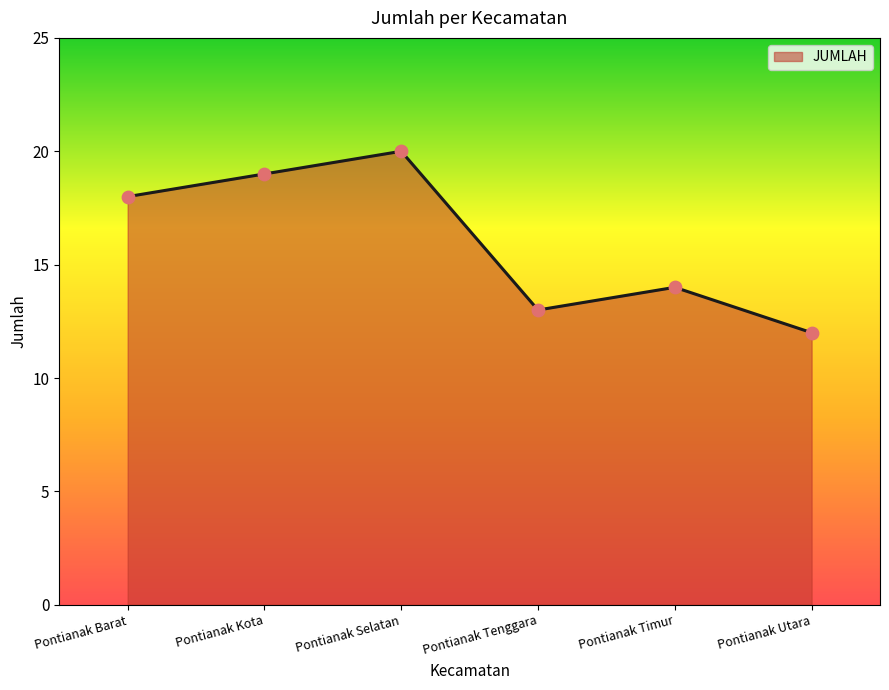

Between Pontianak Kota and Pontianak Timur, which is larger?

Pontianak Kota